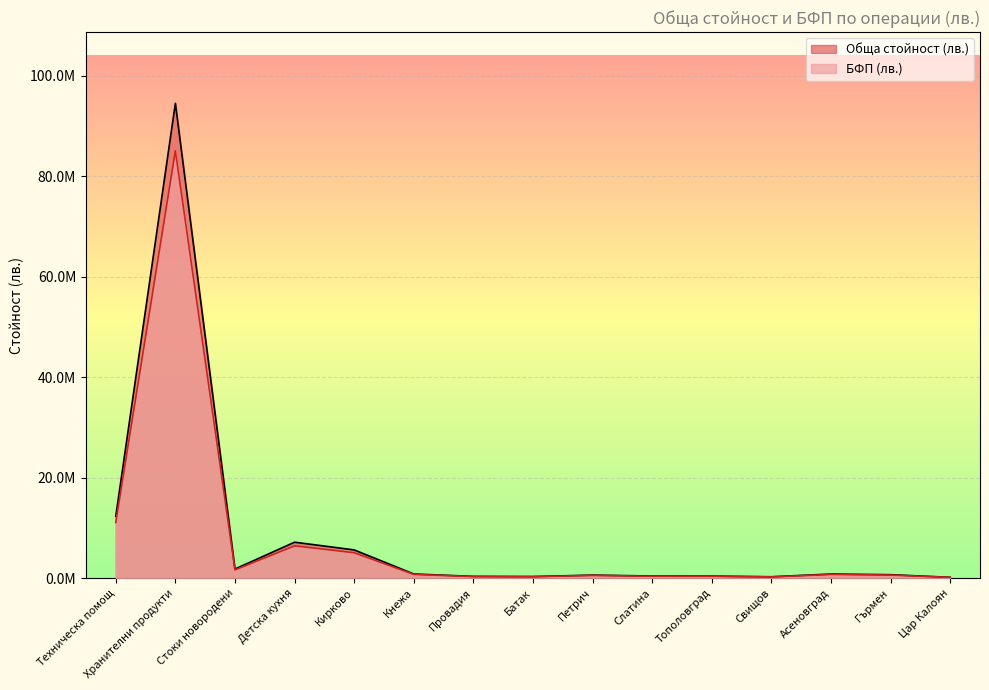

What is the label of the 12th point from the left?

Свищов